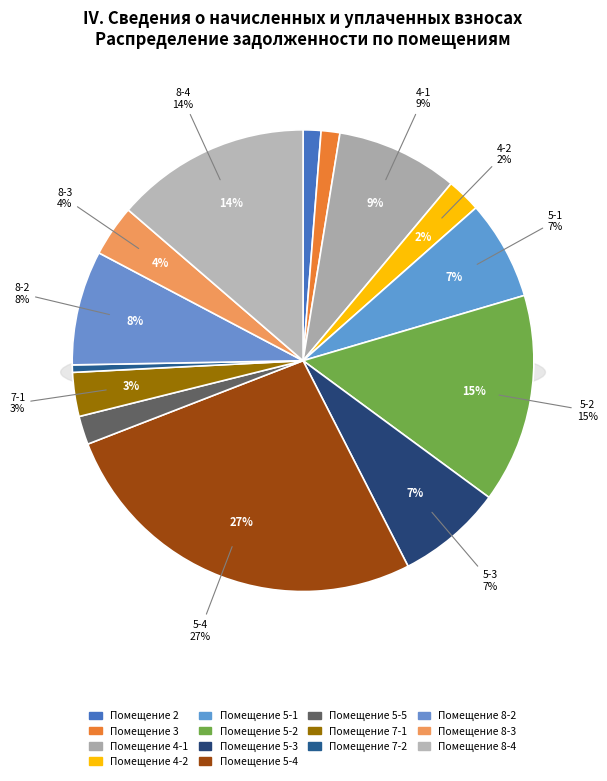

What is the change in value from 4-2 to 7-2?

-1487.5